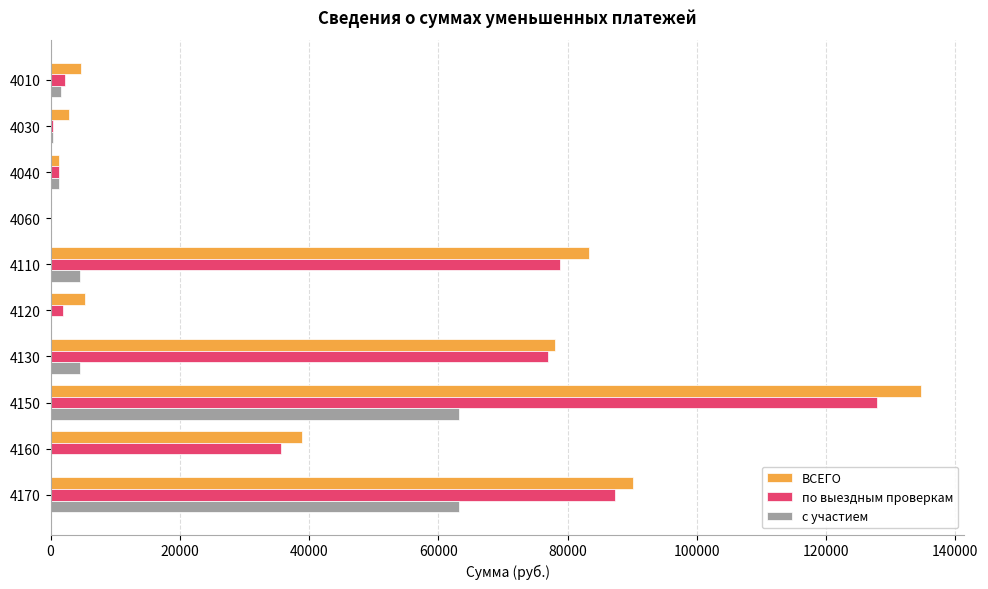

True or false: ВСЕГО has a value of 4678 at 4010.

True